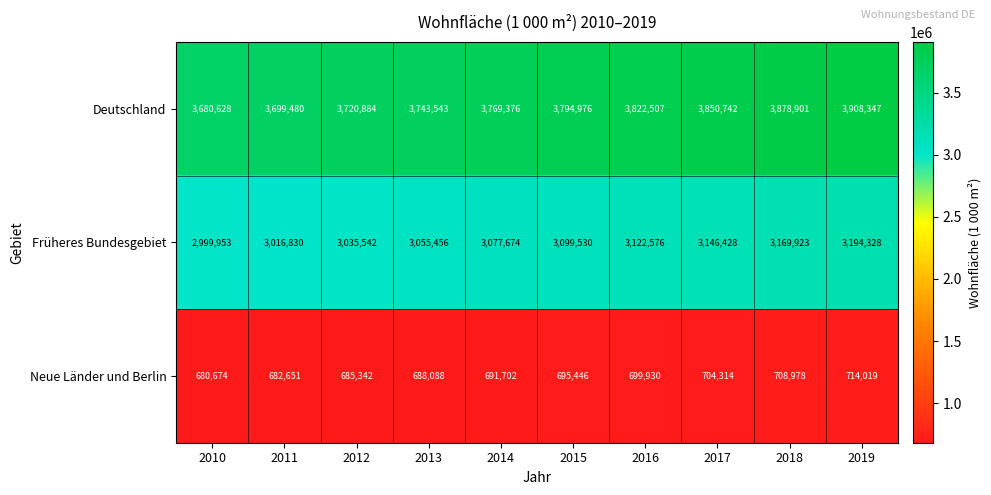

What is the approximate value of Deutschland at 2012?

3720884